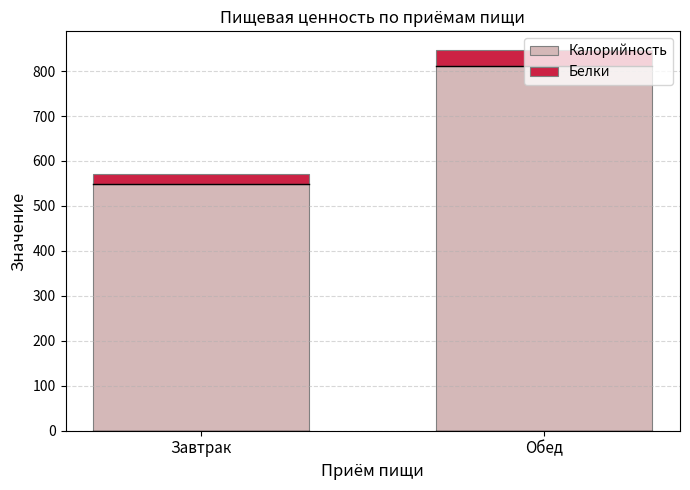

Count the number of categories in the chart.

2